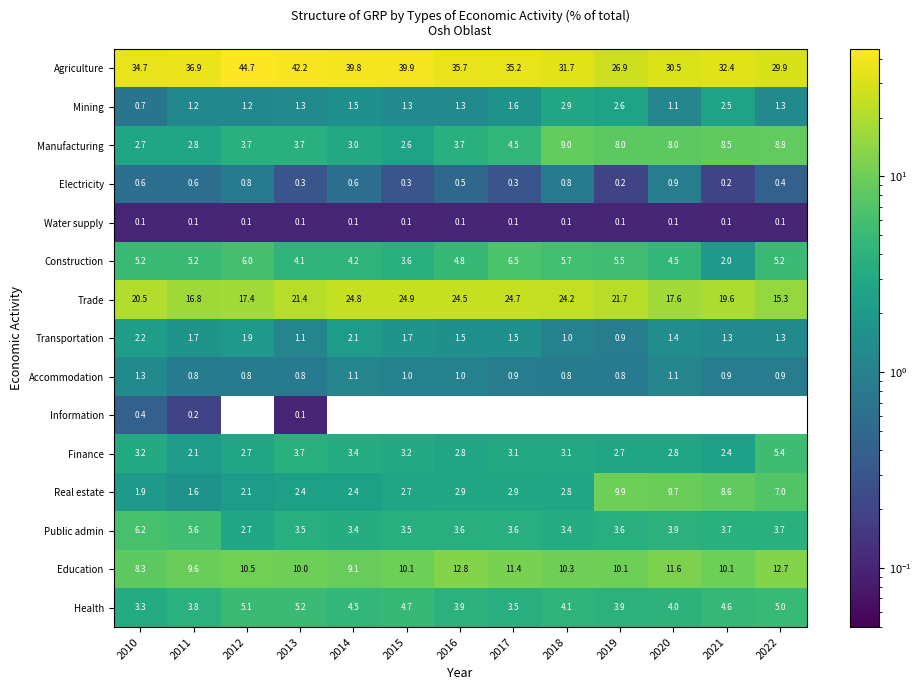

At how many categories does at least one series exceed 19?

13